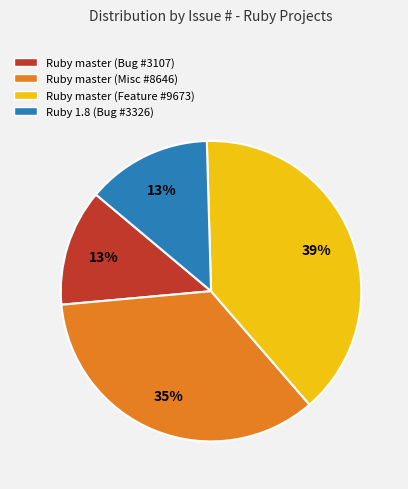

Does Ruby master (Bug #3107) represent more than half of the total?

No